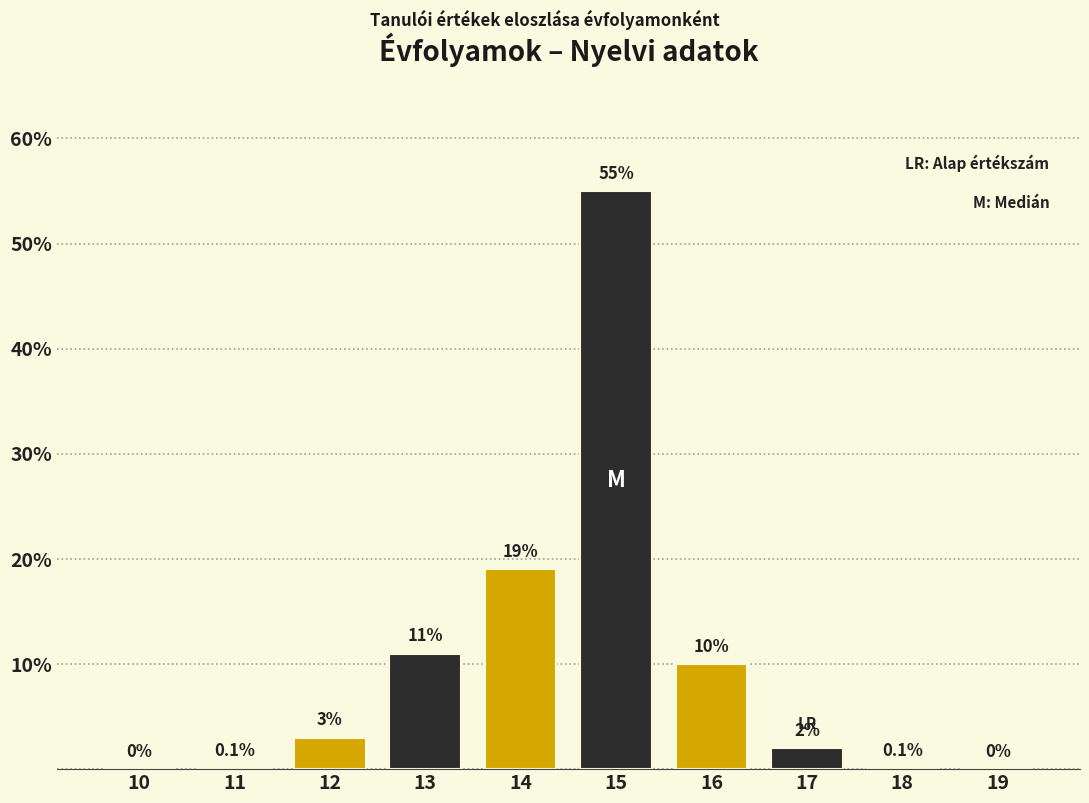

Reading left to right, list all the values displayed in this chart.

10=0.0	11=0.1	12=3.0	13=11.0	14=19.0	15=55.0	16=10.0	17=2.0	18=0.1	19=0.0